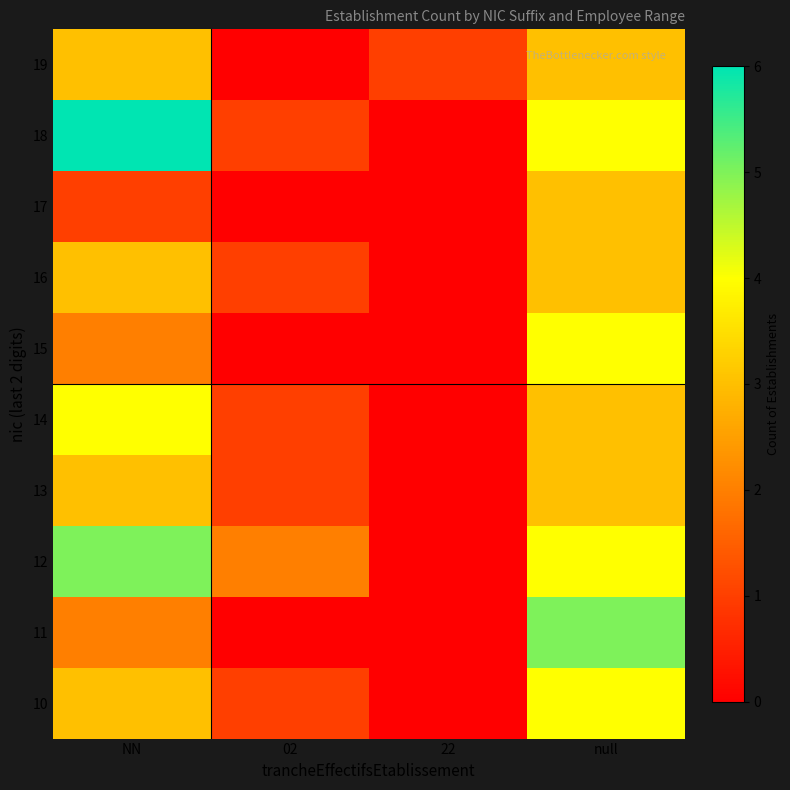

At 22, list the series in order from smallest to largest.

10, 11, 12, 13, 14, 15, 16, 17, 18, 19